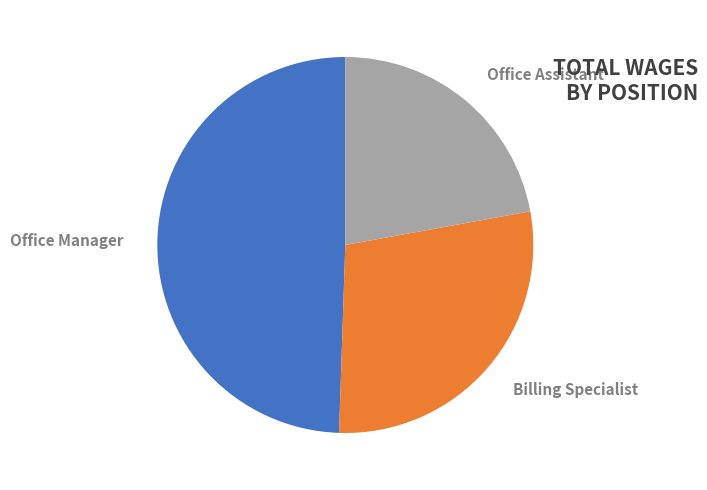

Count the number of slices in the pie.

3